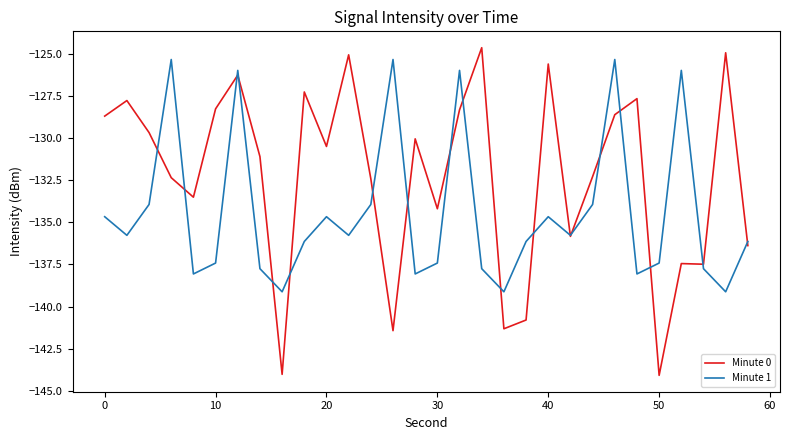

List the series in order of their overall mean, highest first.

Minute 0, Minute 1